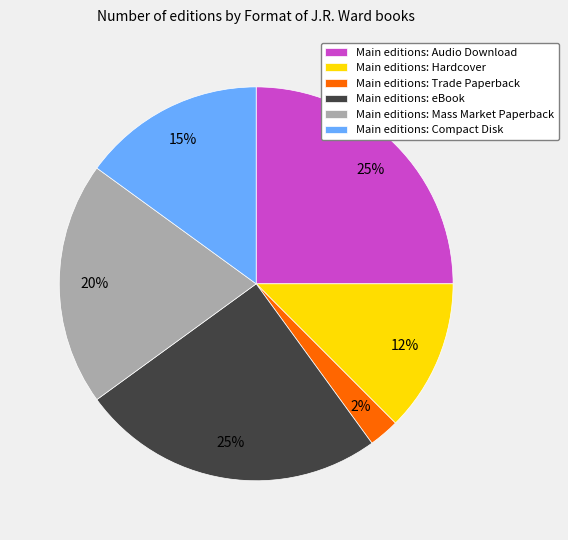

How many slices are in this pie chart?

6